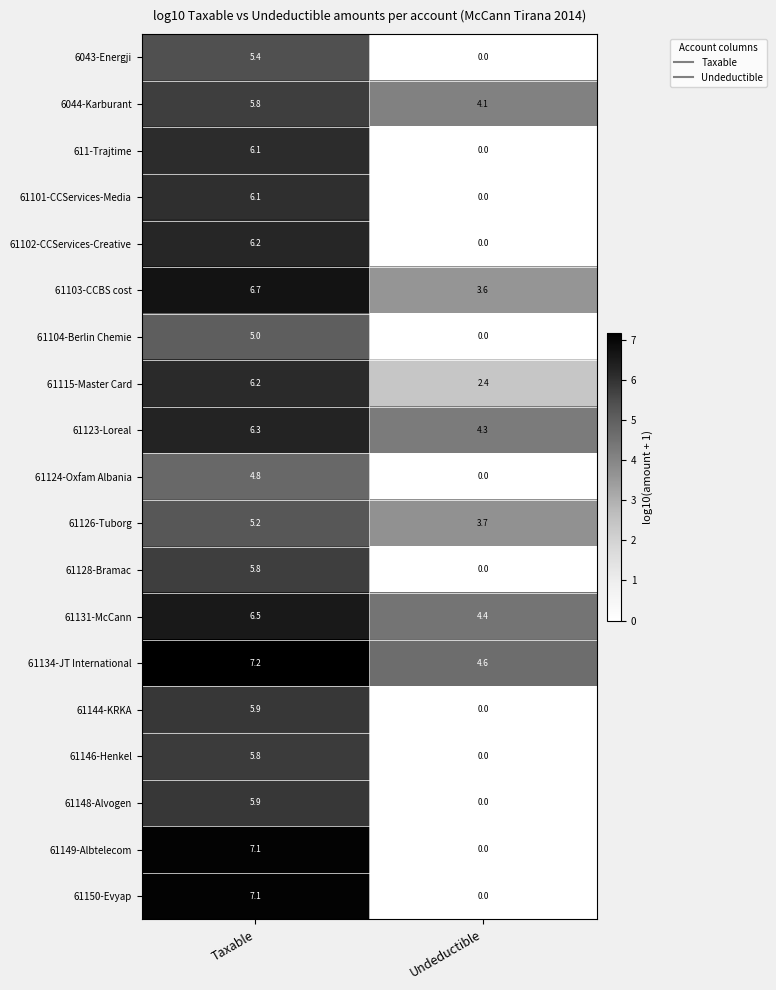

The value of 611-Trajtime at Taxable is 6.1. True or false?

True